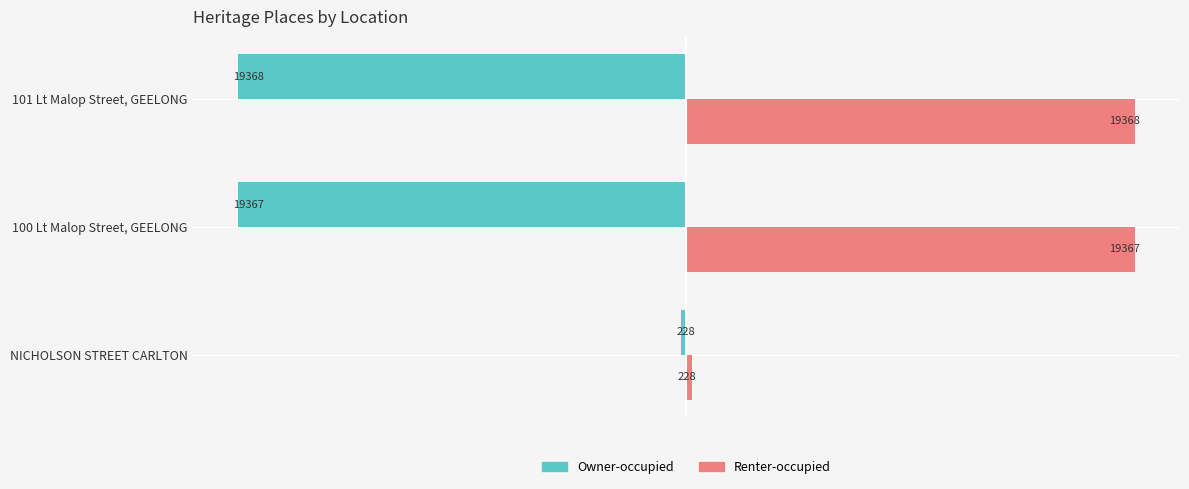

What are all the series names shown in the legend?

Owner-occupied, Renter-occupied